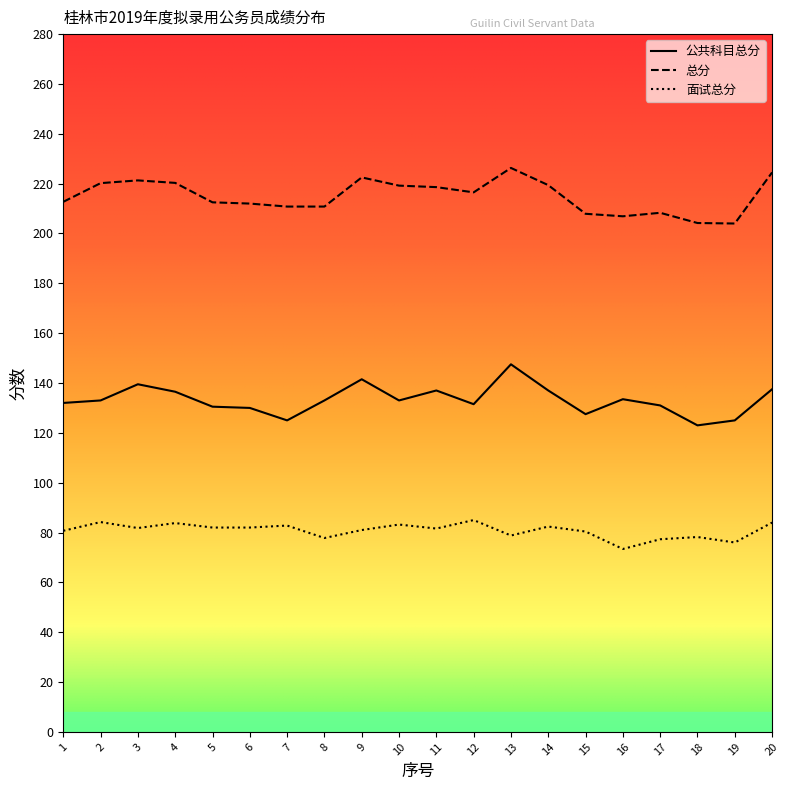

What is the difference between the highest and lowest values at 13?

147.5